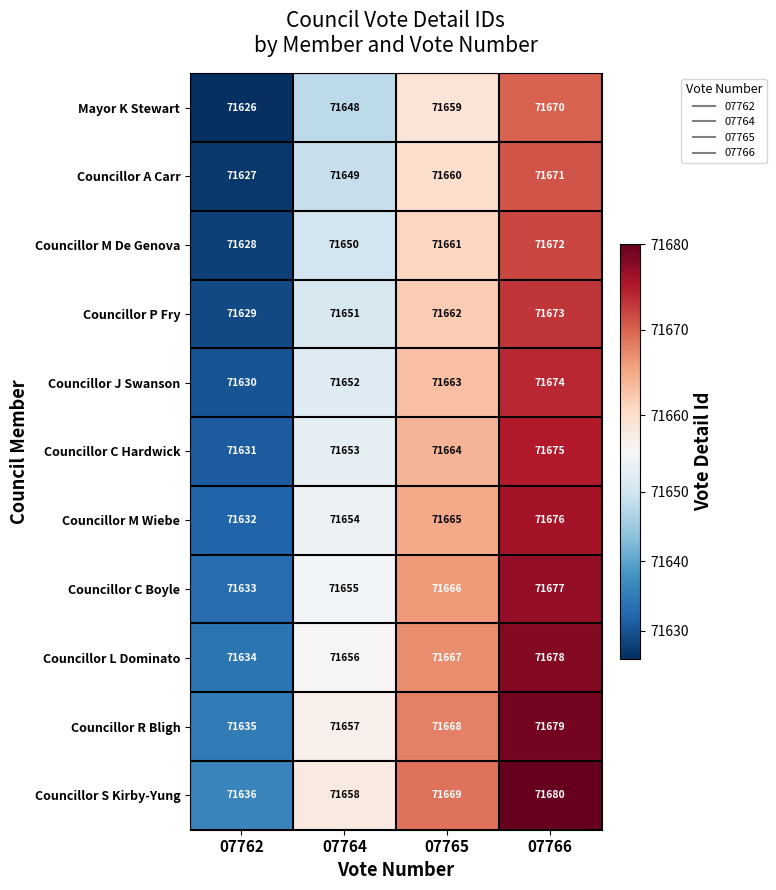

List the labels in order of Councillor C Boyle value, smallest first.

07762, 07764, 07765, 07766